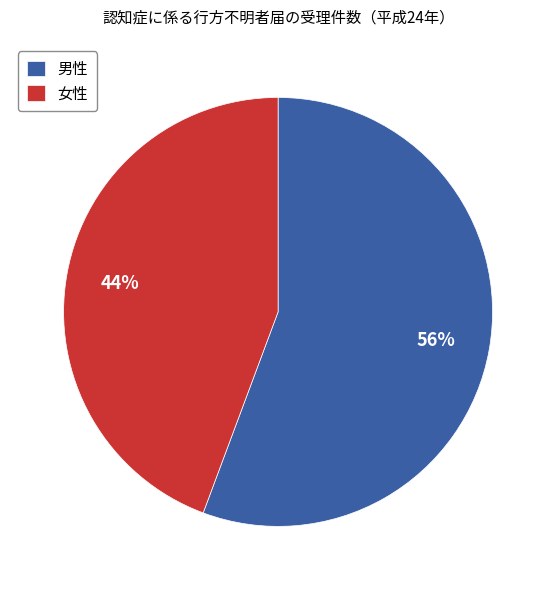

Count the number of slices in the pie.

2